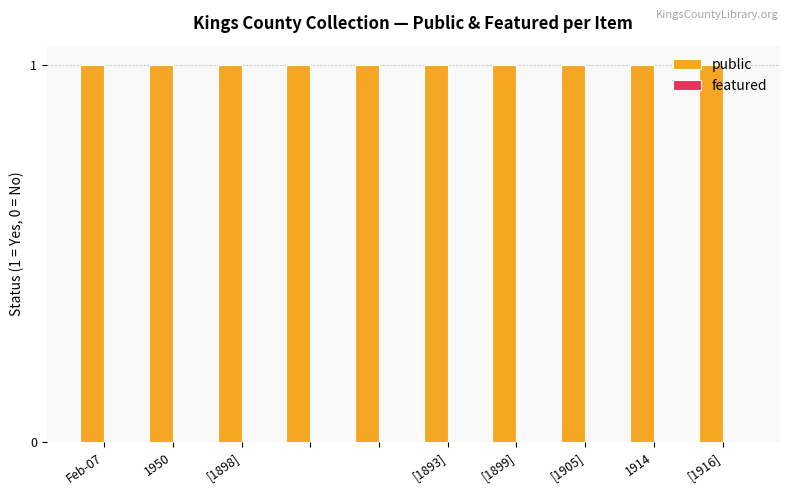

At which label is public closest to 1?

Feb-07